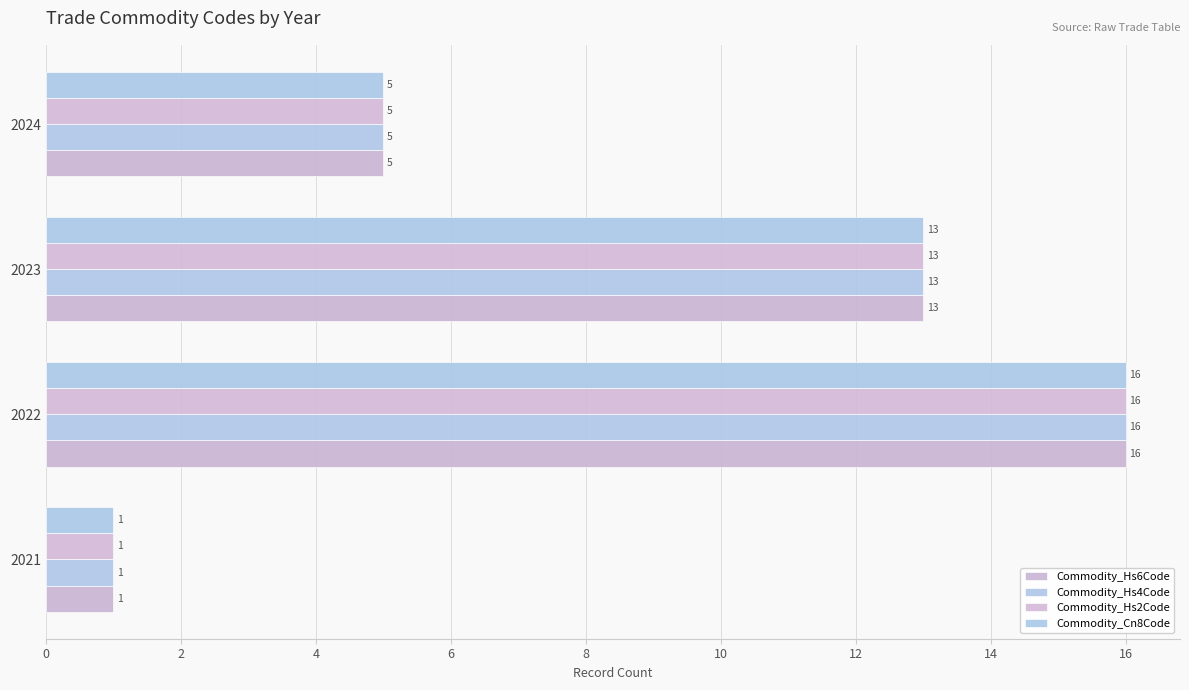

What are all the series names shown in the legend?

Commodity_Hs6Code, Commodity_Hs4Code, Commodity_Hs2Code, Commodity_Cn8Code